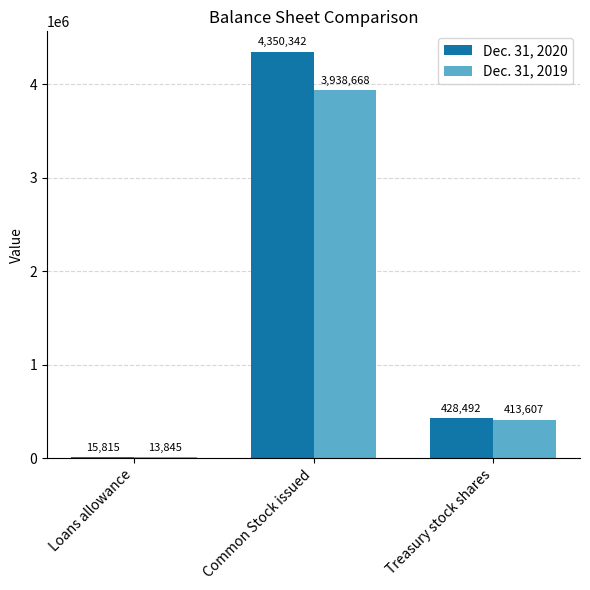

Is the value of Dec. 31, 2020 at Common Stock issued greater than the value of Dec. 31, 2019 at Common Stock issued?

Yes